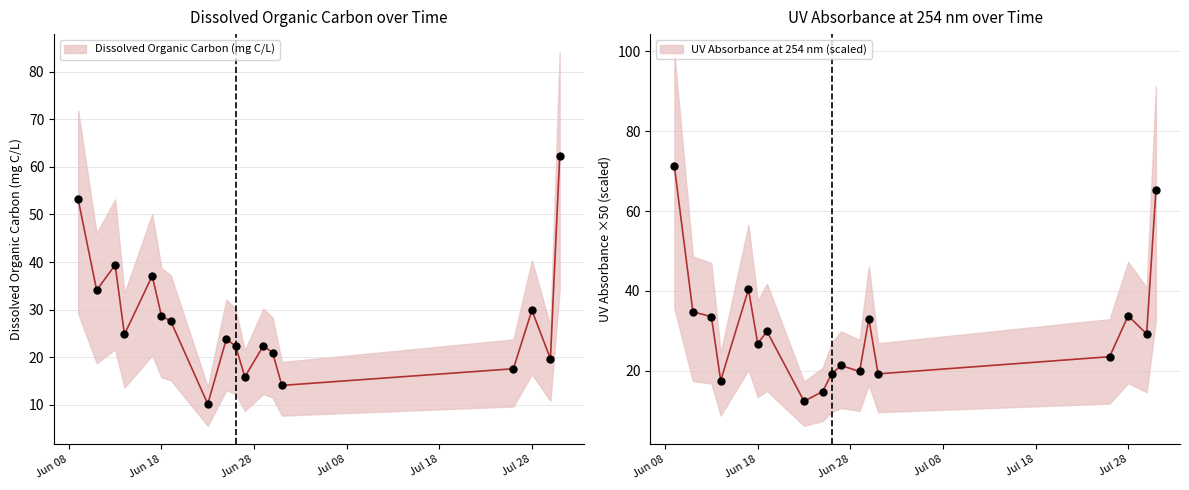

Which series contains the lowest Y value?

Dissolved Organic Carbon (mg C/L)